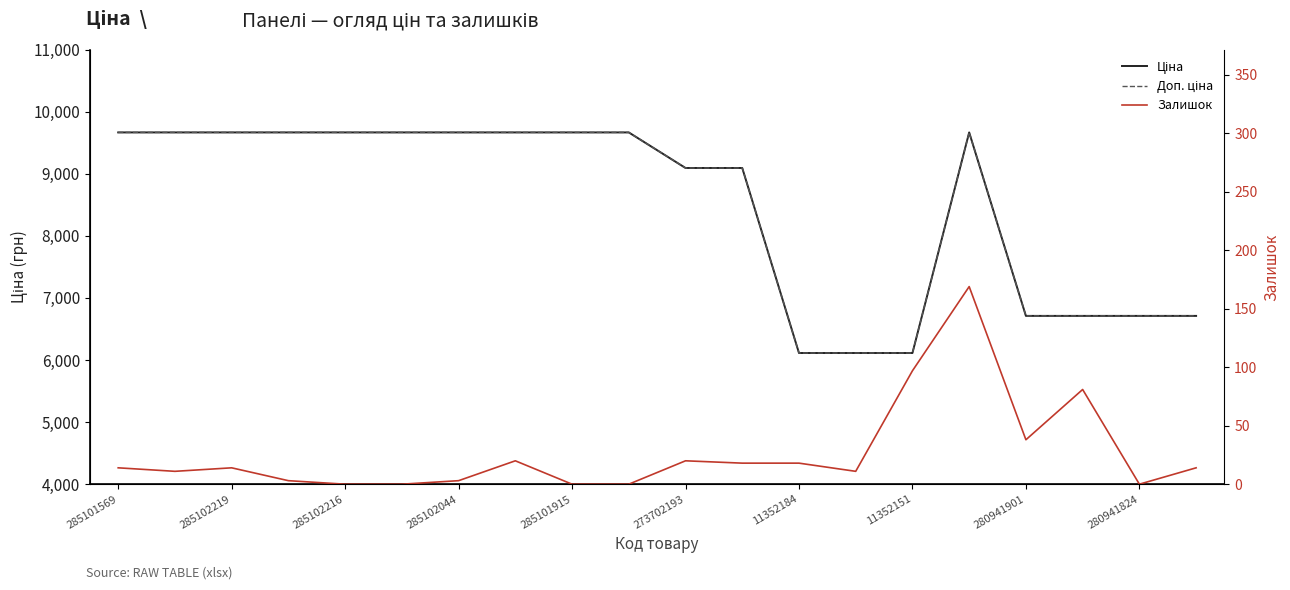

Which label corresponds to the largest value in the chart?

285101569